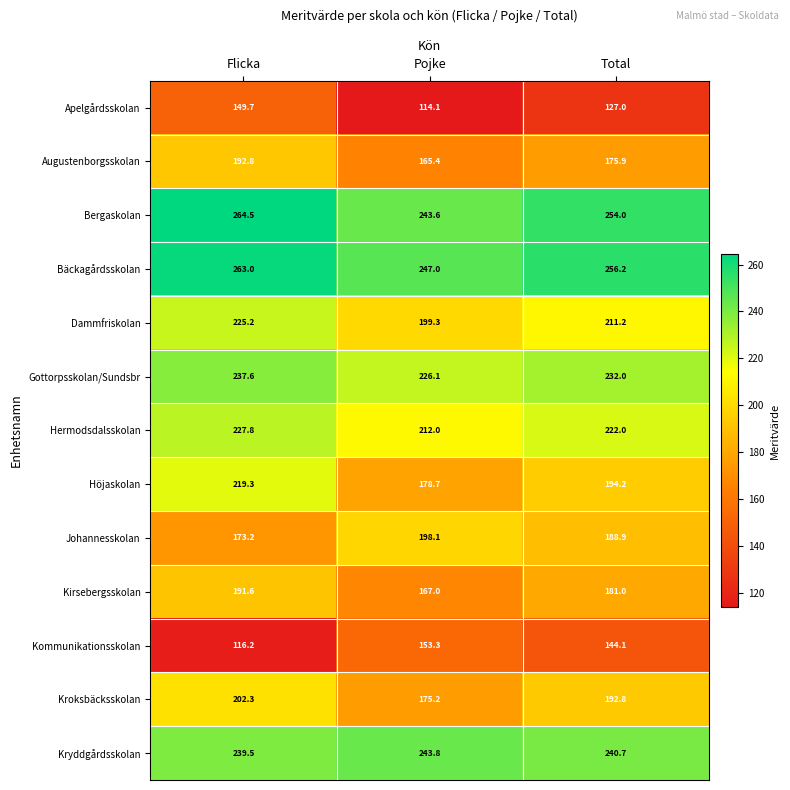

How many values in the Dammfriskolan series exceed 211?

2